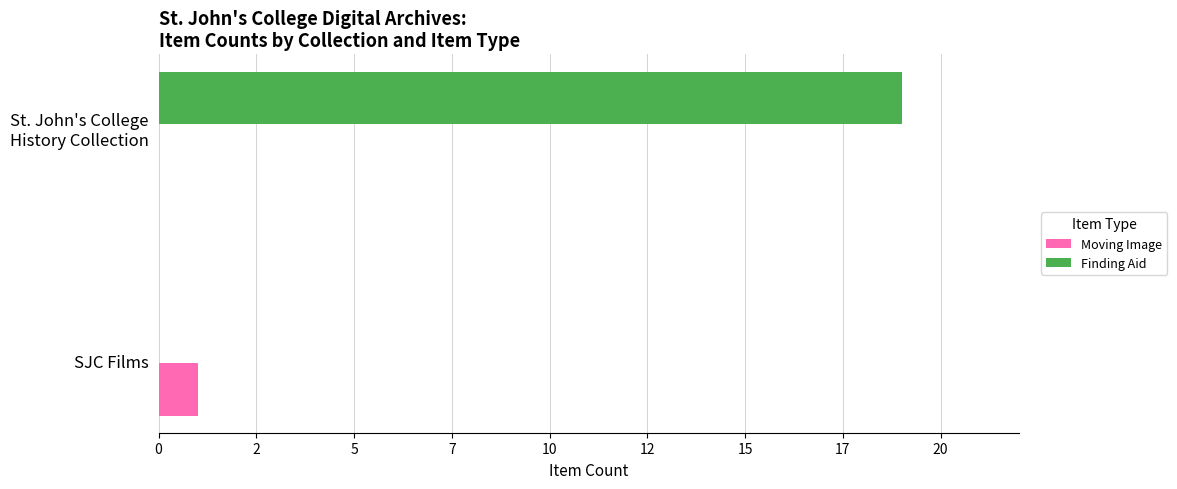

What are all the series names shown in the legend?

Moving Image, Finding Aid